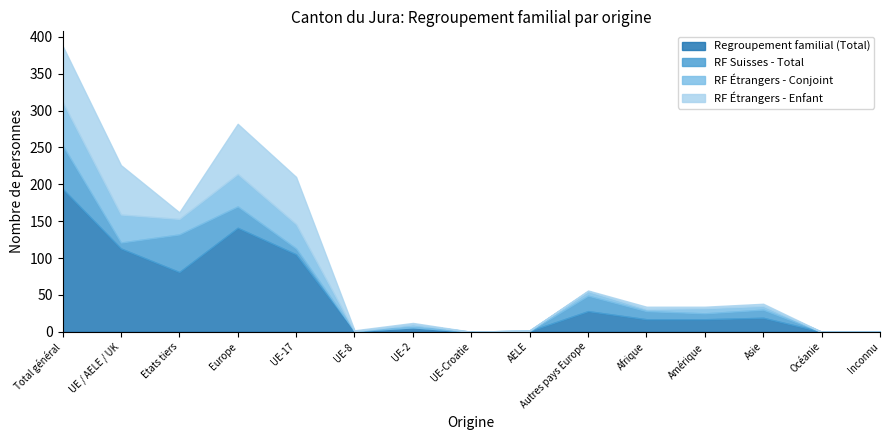

How many lines are shown in the chart?

4